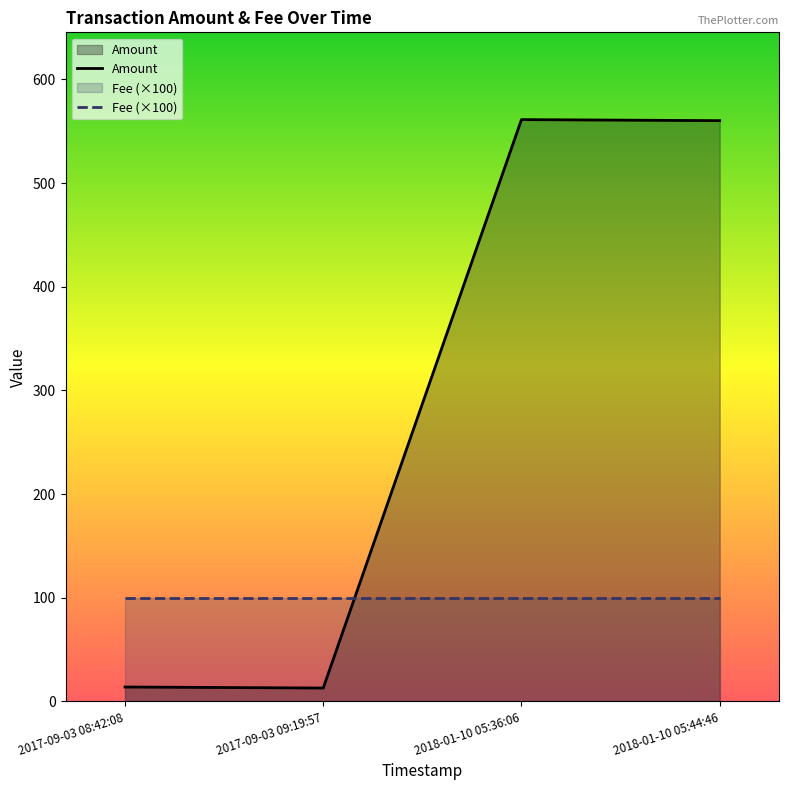

Which category has the lowest value across all series?

2017-09-03 09:19:57